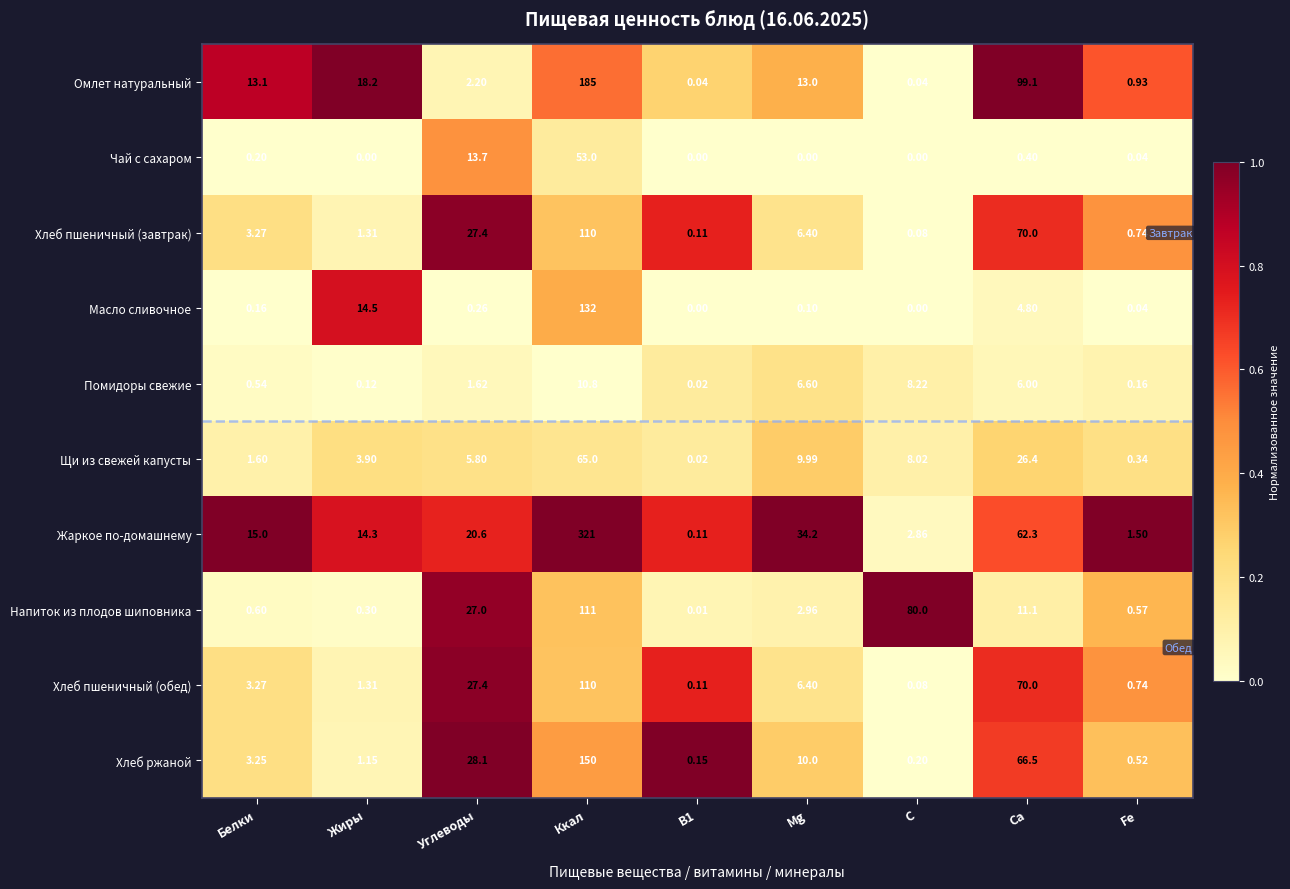

At which label does Хлеб пшеничный (обед) reach its peak?

Ккал